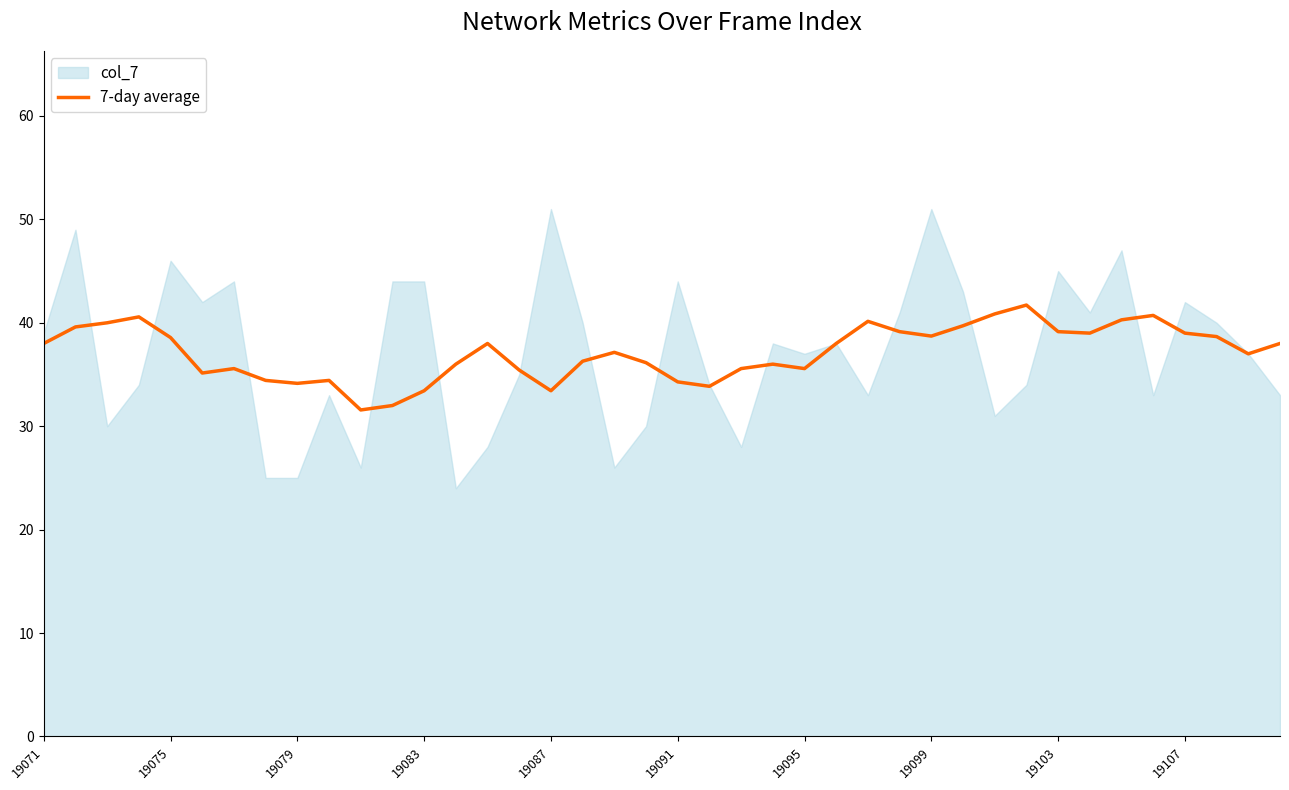

What is the highest value of the 7-day average series?

41.7